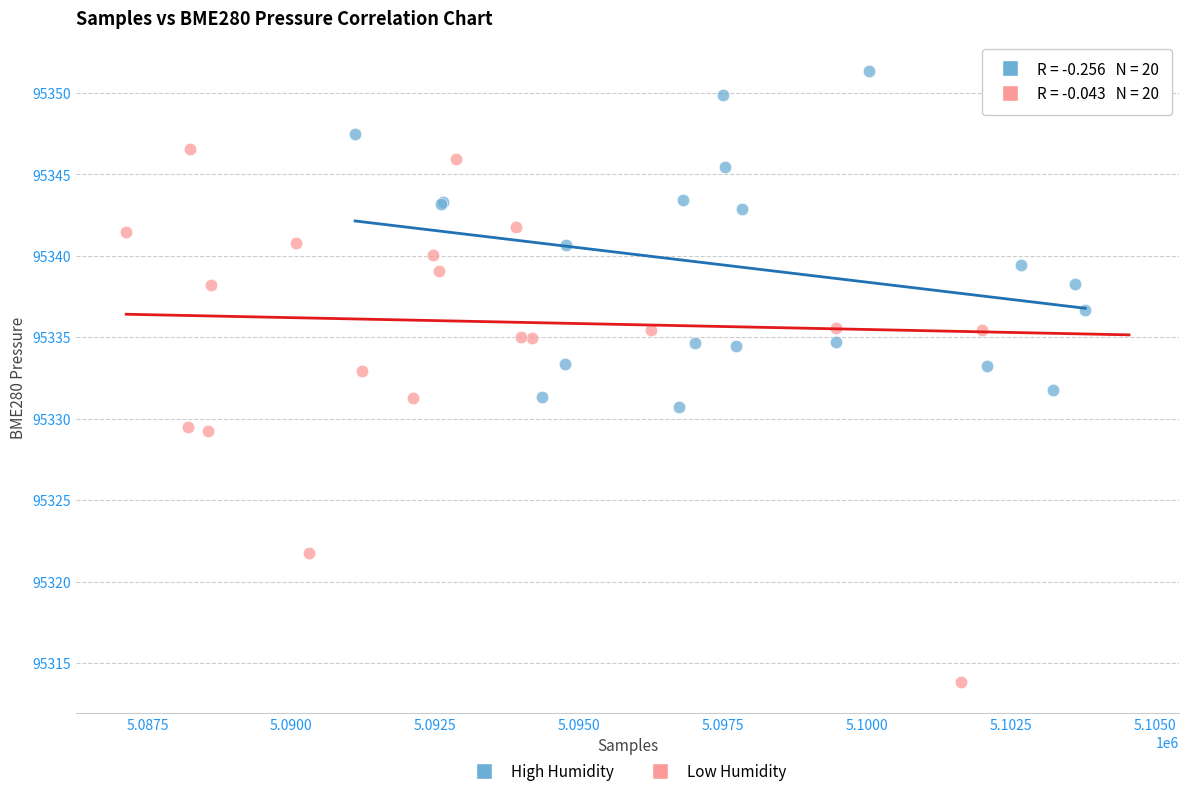

Which series has the widest spread of Y values?

Low Humidity